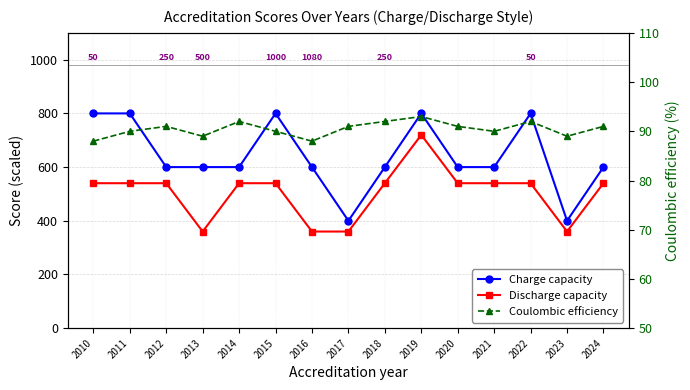

Is it true that Discharge capacity equals 540 at 2022?

True